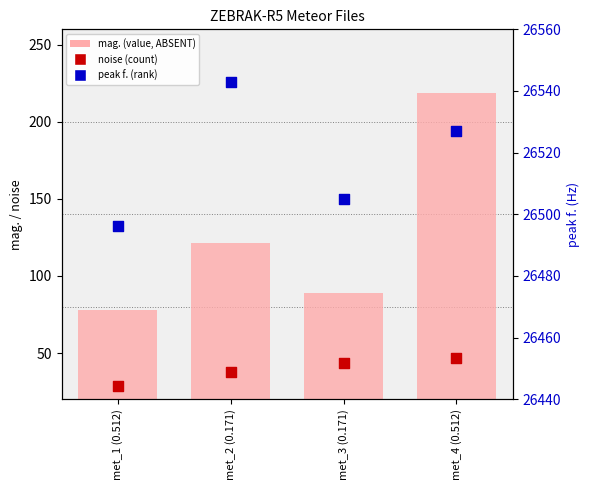

Is the value of peak f. (rank) at met_4 (0.512) greater than the value of noise (count) at met_2 (0.171)?

Yes